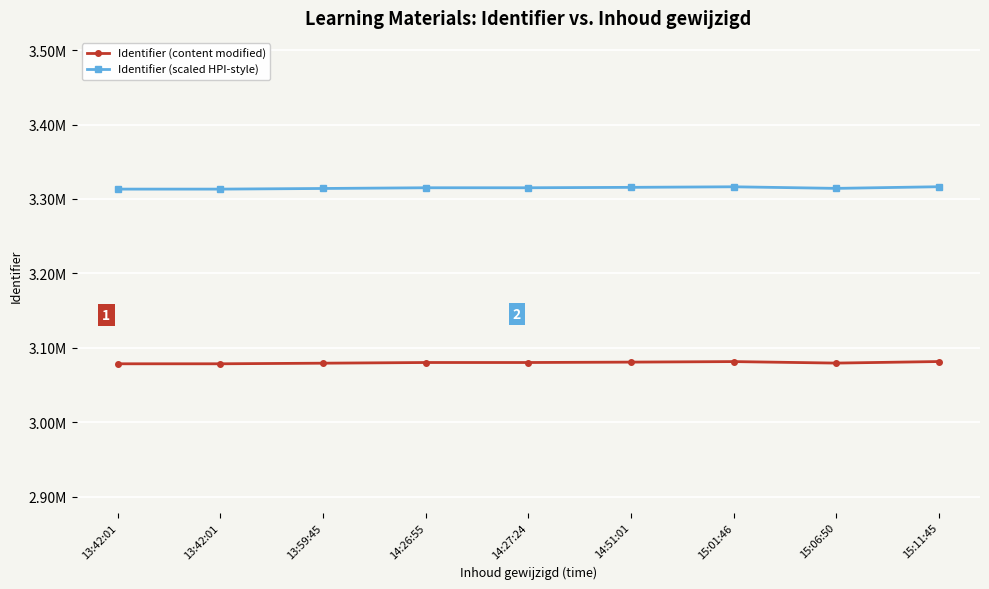

Is this an area chart (filled region under the line)?

No